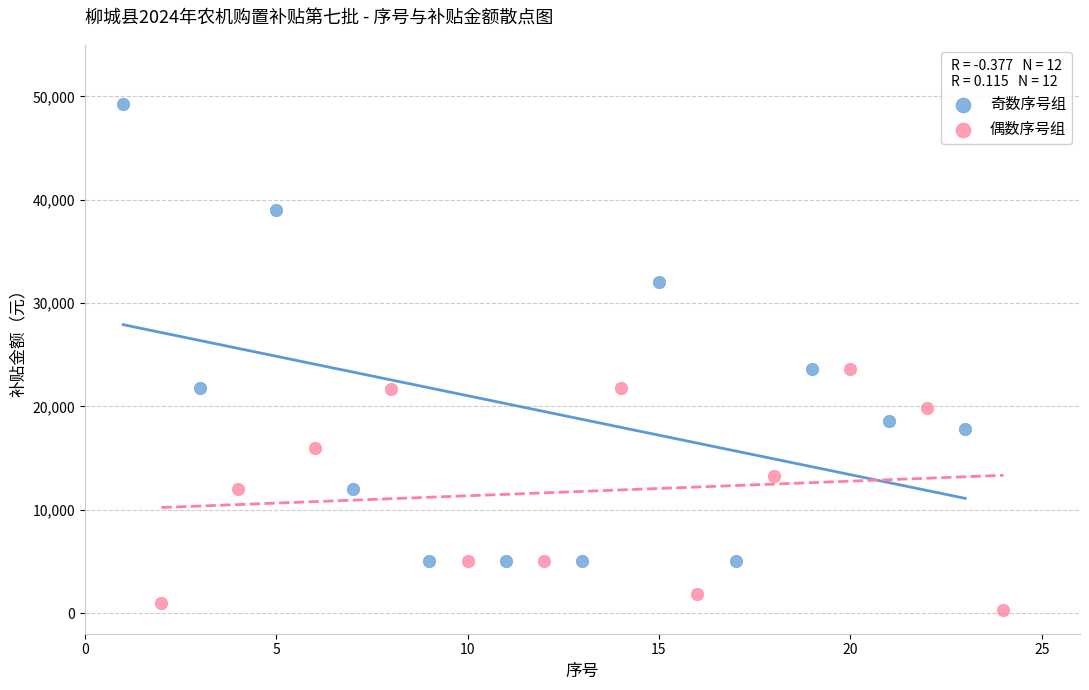

Which series contains the lowest Y value?

偶数序号组